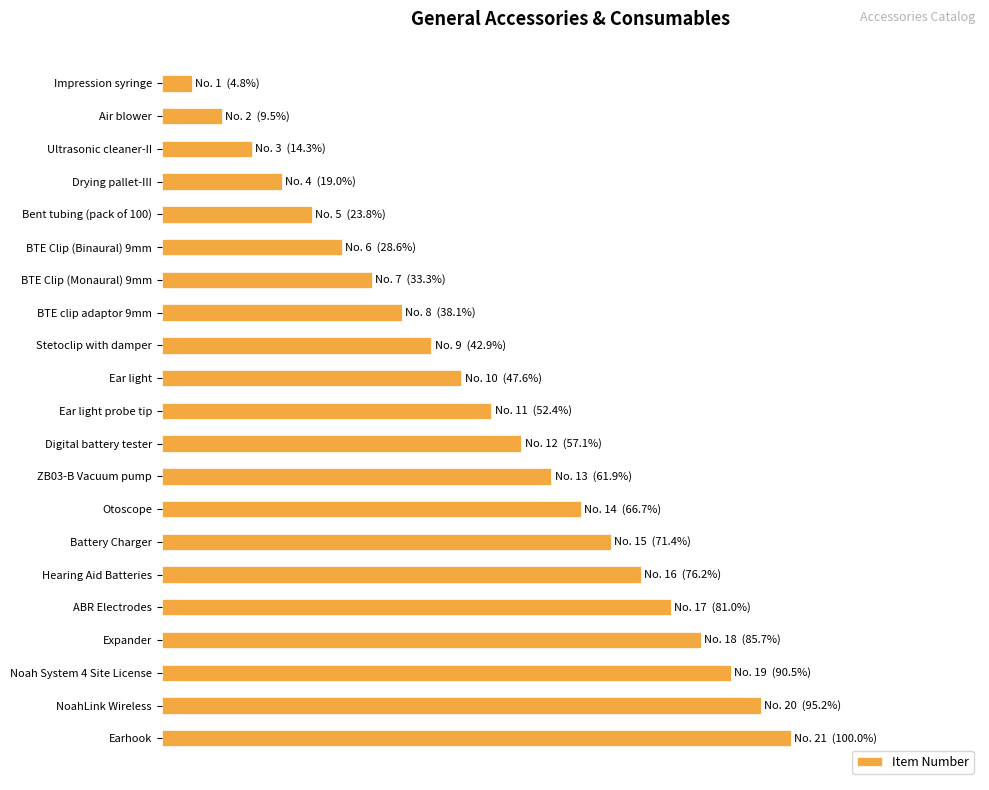

What is the minimum value shown in the chart?

4.8